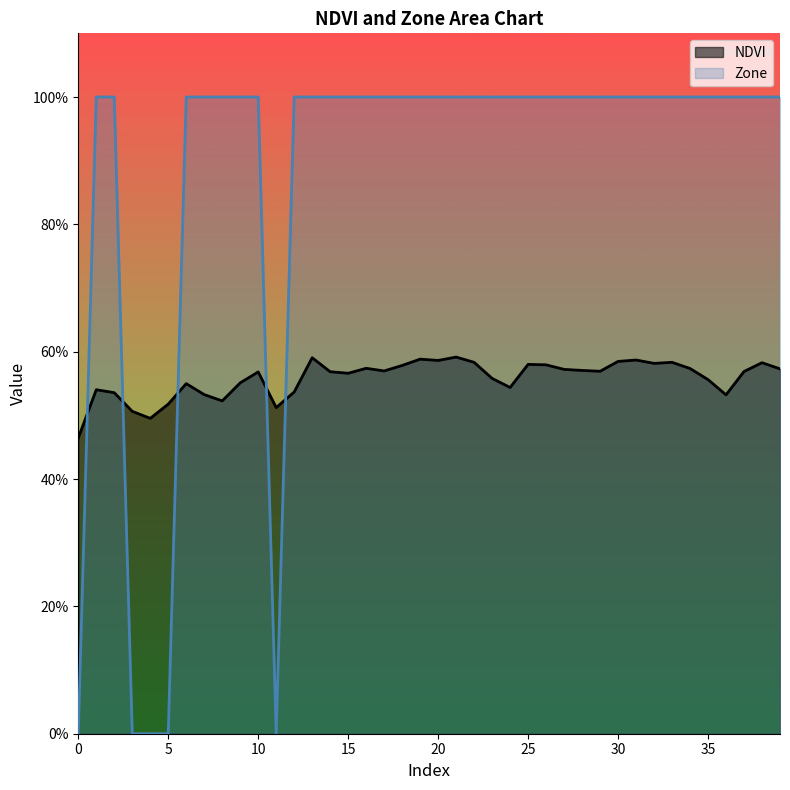

True or false: Zone has a value of 1.0 at 25.

True